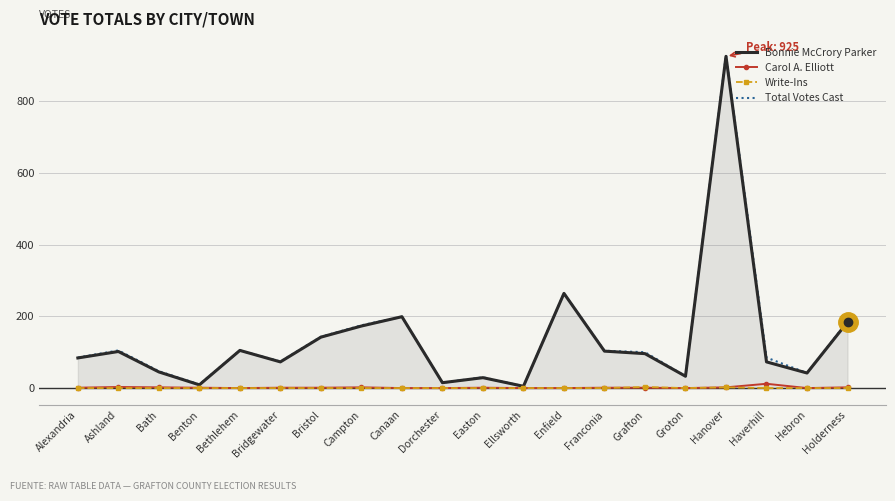

Where is the first local minimum for Bonnie McCrory Parker?

Benton